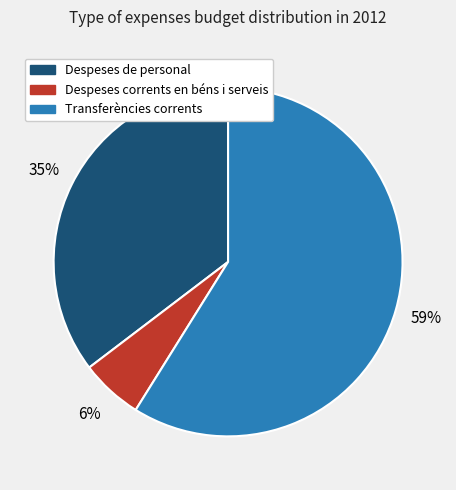

True or false: Transferències corrents accounts for 44% of the total.

False